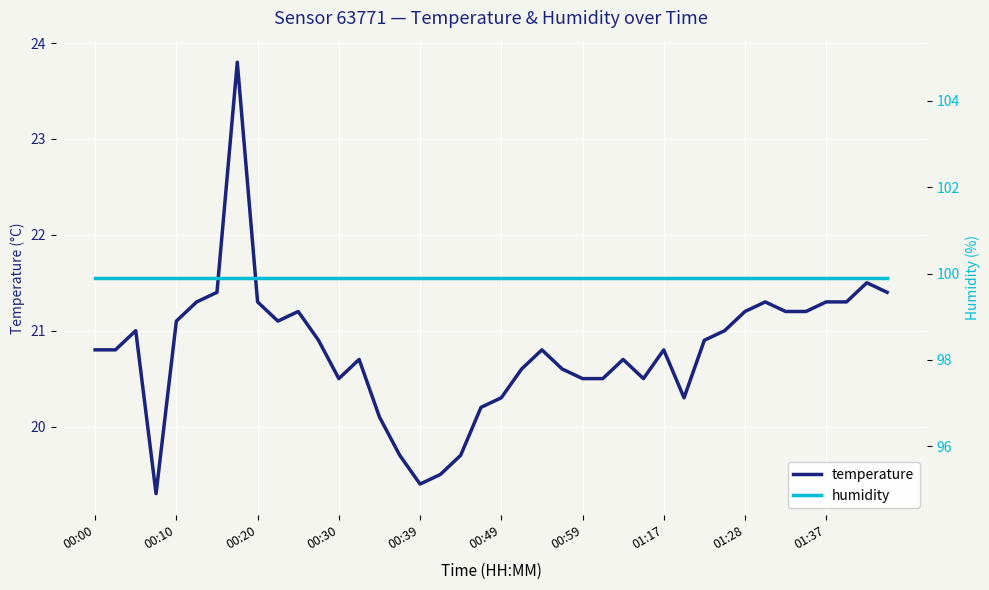

The humidity series shows 23.8 at 18. True or false?

False